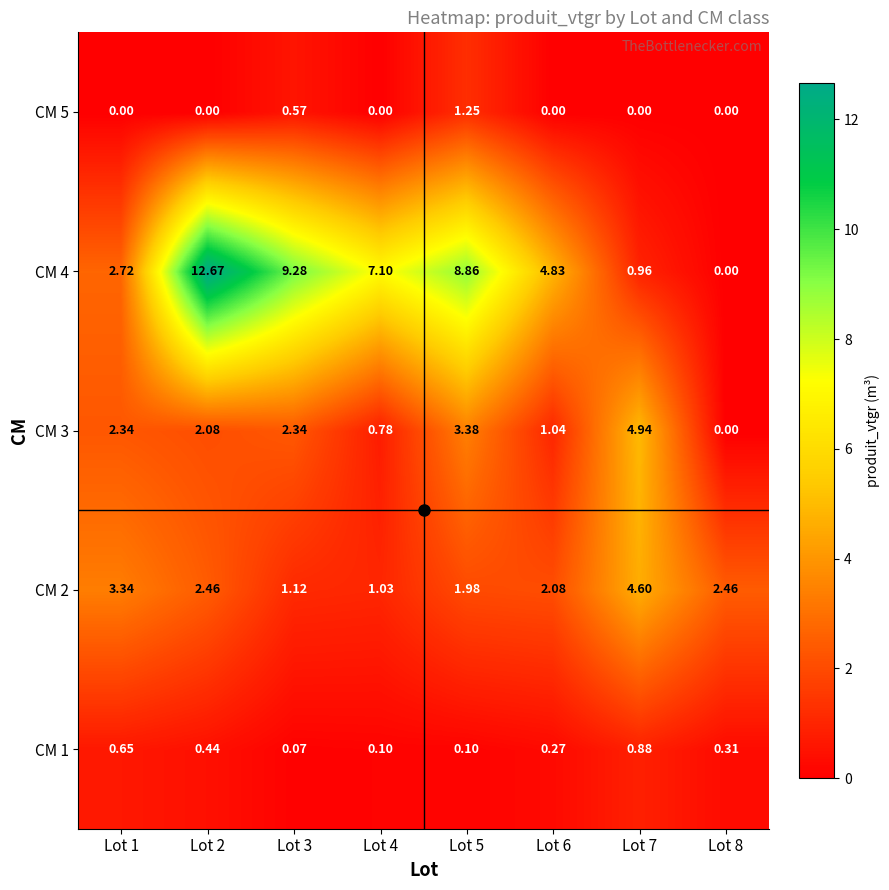

What is the spread (max minus min) of values at Lot 7?

4.9